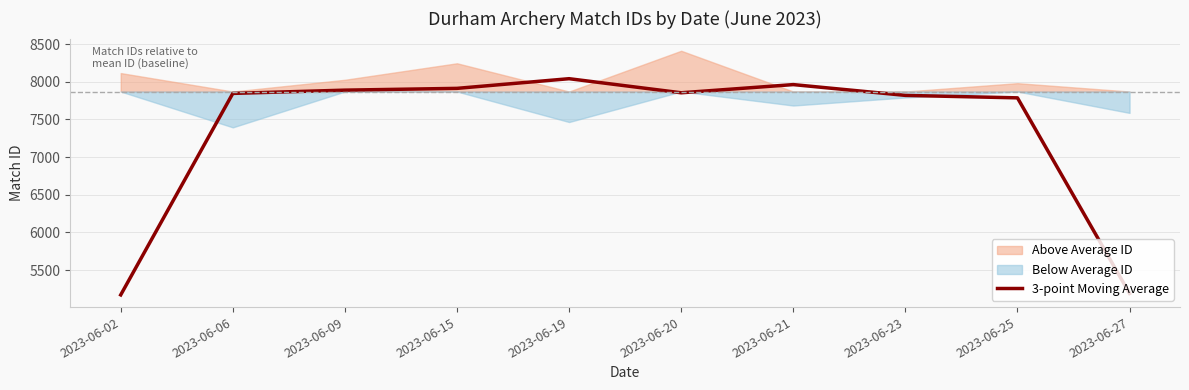

Where does the data first go above 7853?

2023-06-09